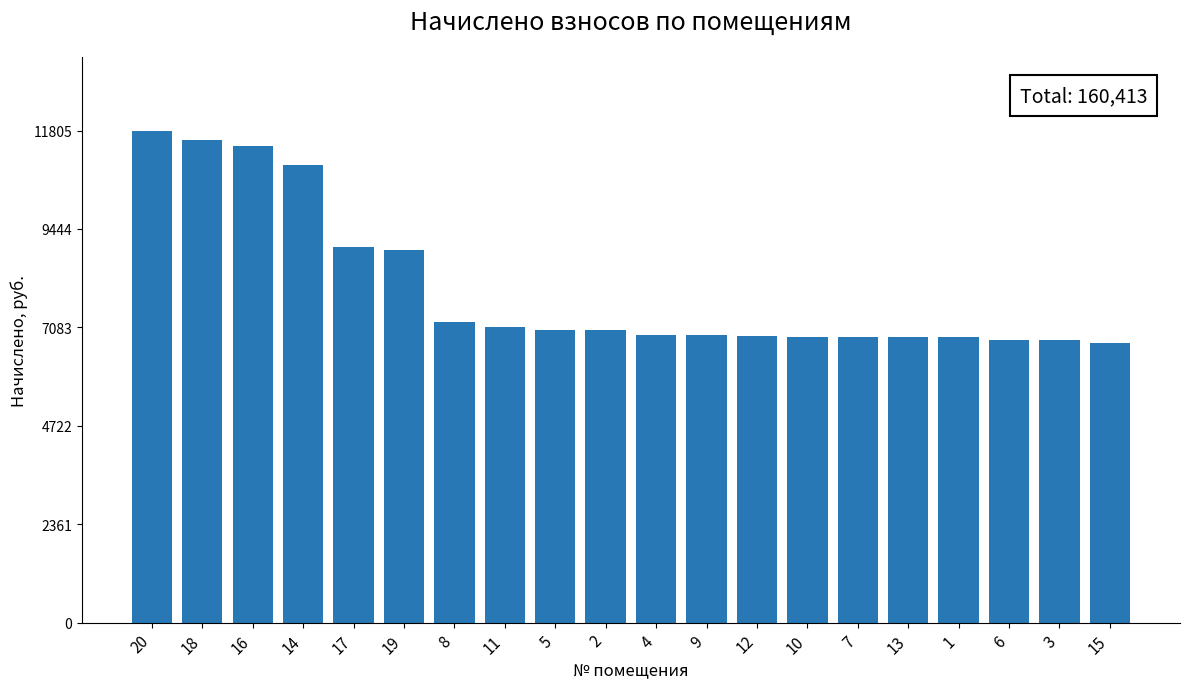

What is the difference between the values at 14 and 10?

4116.1